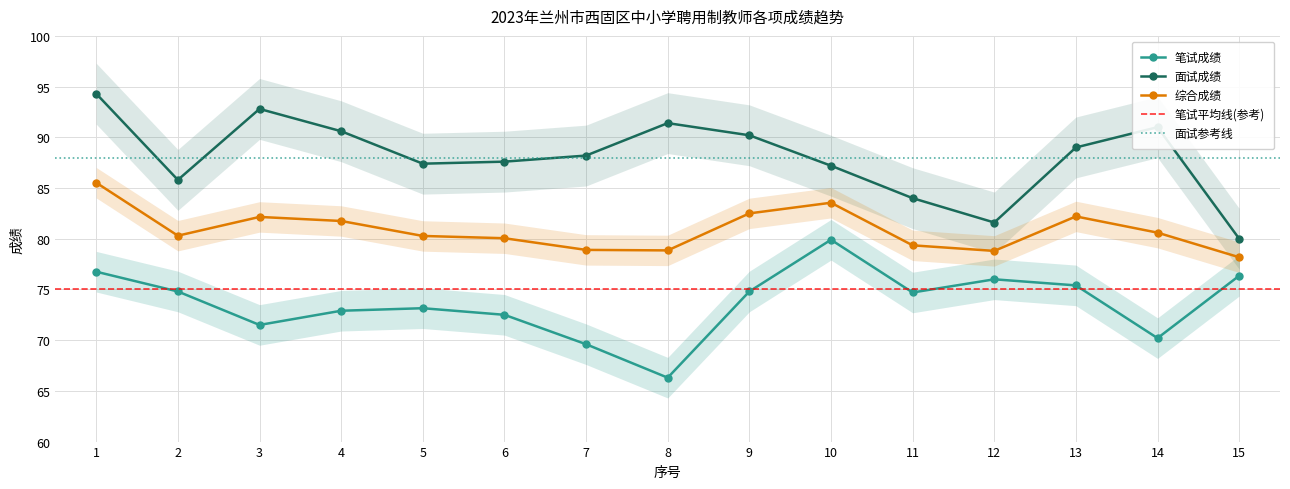

What are all the series names shown in the legend?

笔试成绩, 面试成绩, 综合成绩